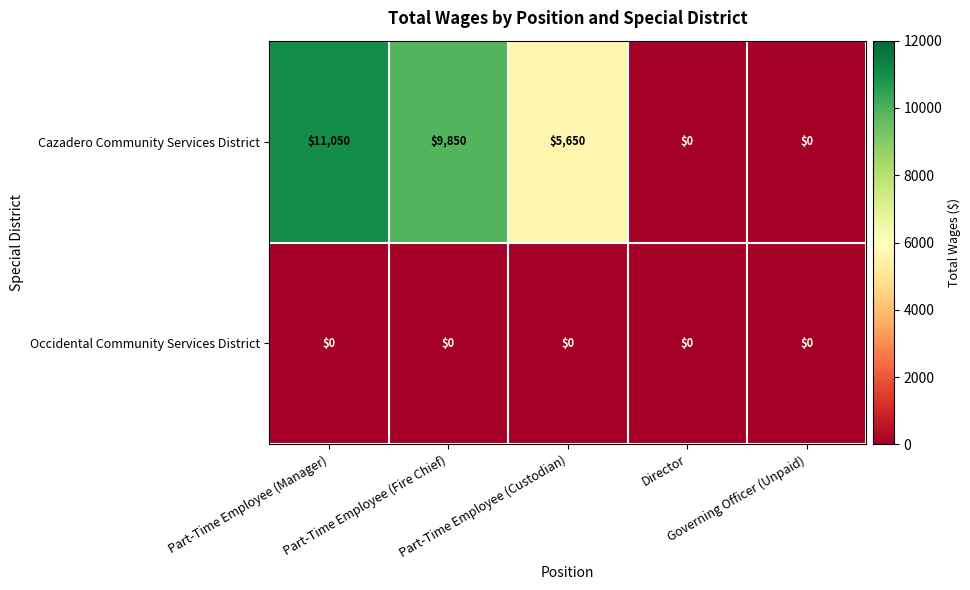

What is the difference between the maximum and minimum values in the Cazadero Community Services District series?

11050